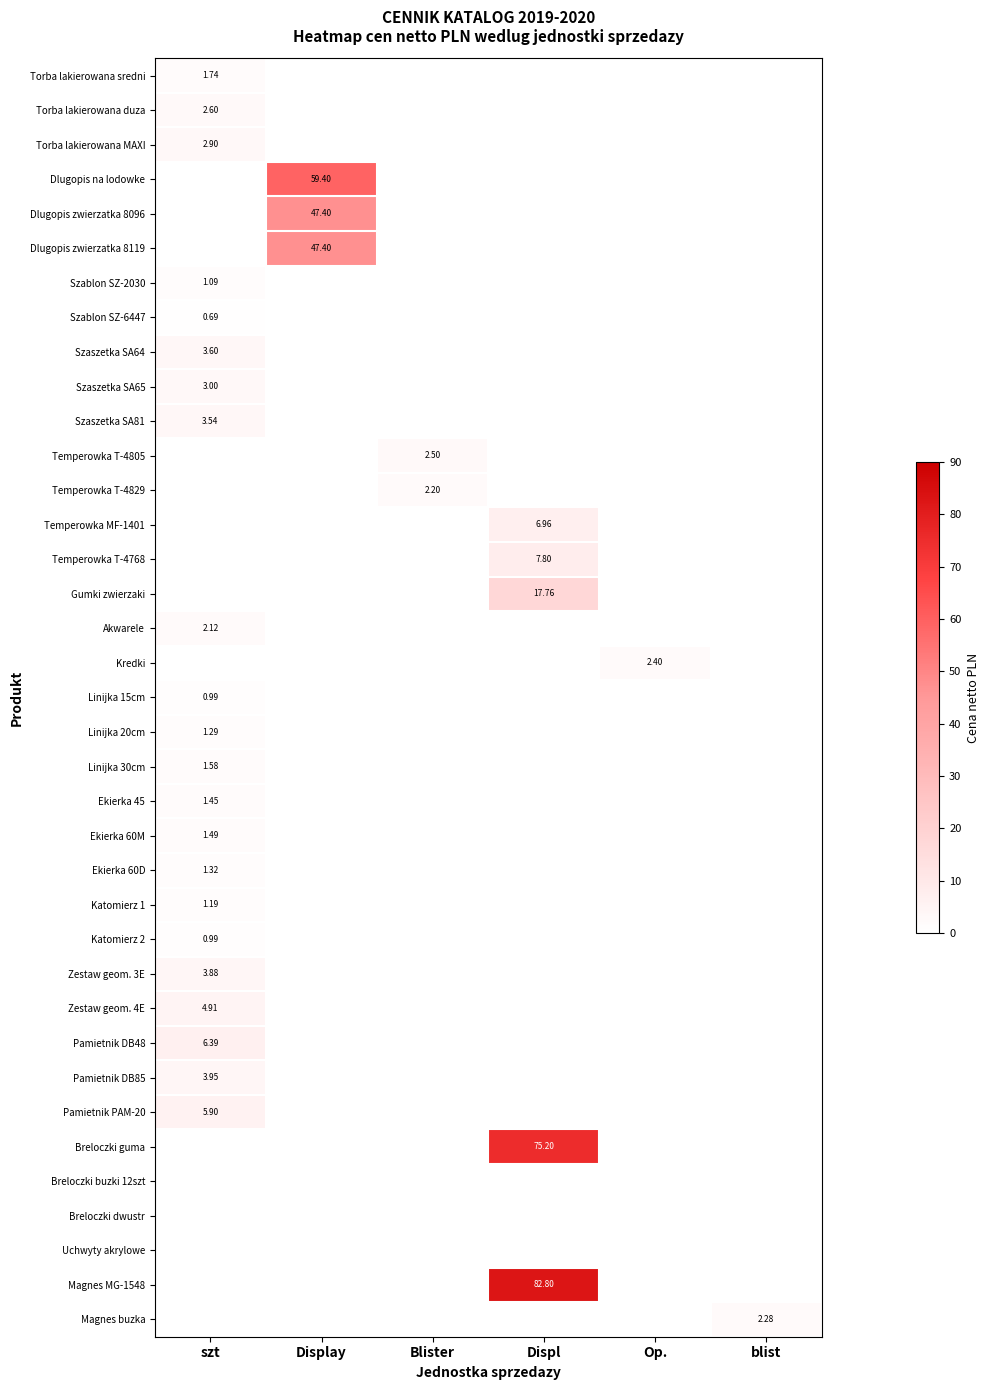

Which has a higher value, Blister or szt?

szt